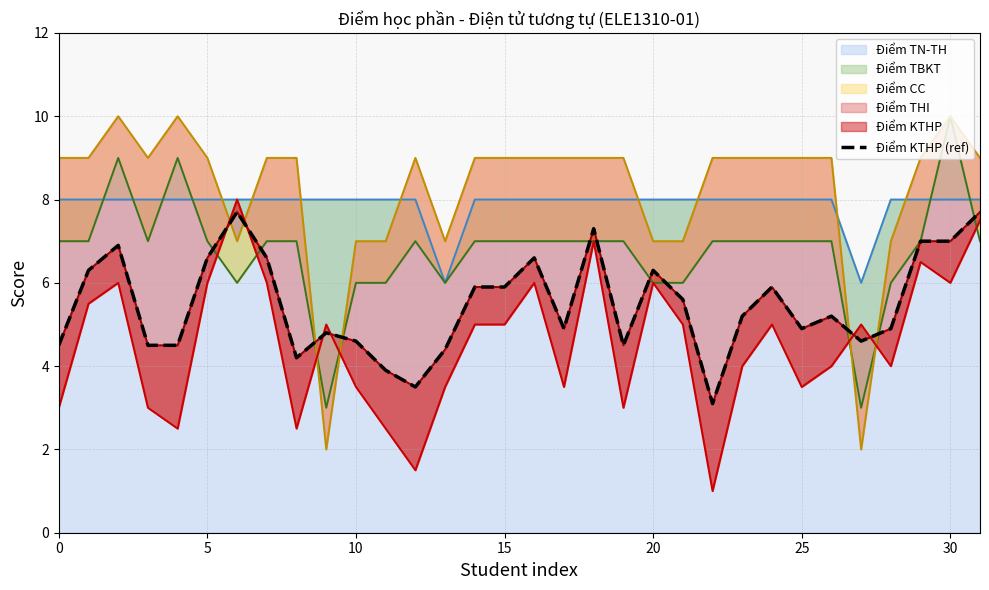

What is the maximum value for Điểm TN-TH?

8